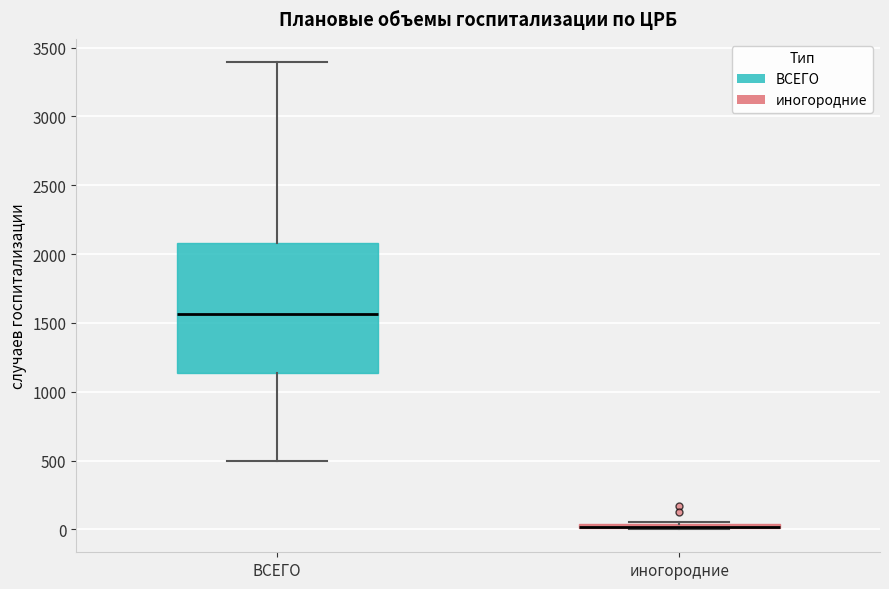

Which box is the tallest, from its lower edge to its upper edge?

ВСЕГО